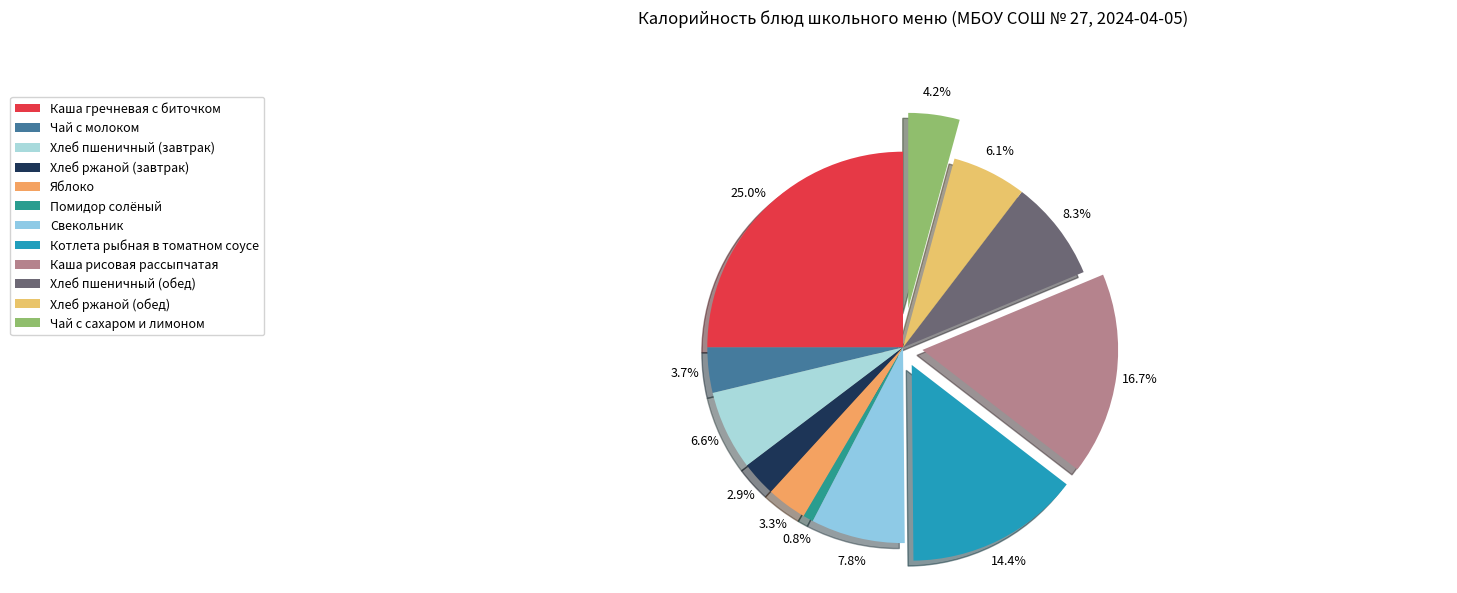

Rank the categories by value from lowest to highest.

Помидор солёный, Хлеб ржаной (завтрак), Яблоко, Чай с молоком, Чай с сахаром и лимоном, Хлеб ржаной (обед), Хлеб пшеничный (завтрак), Свекольник, Хлеб пшеничный (обед), Котлета рыбная в томатном соусе, Каша рисовая рассыпчатая, Каша гречневая с биточком